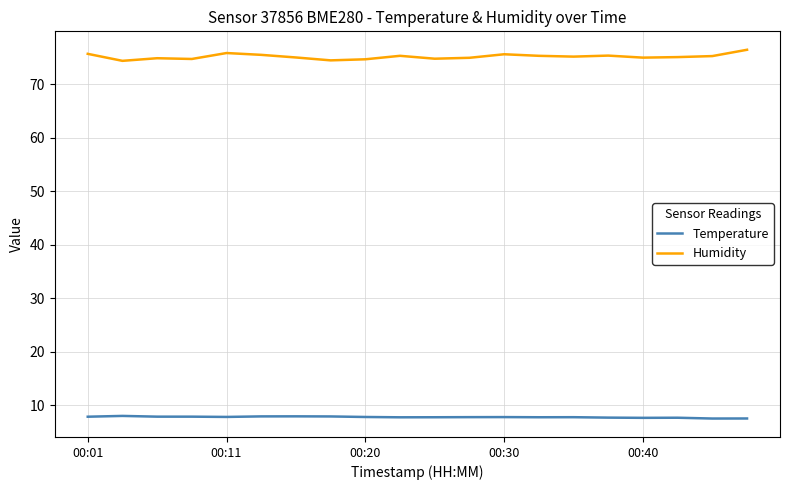

What is the maximum value shown in the chart?

76.5